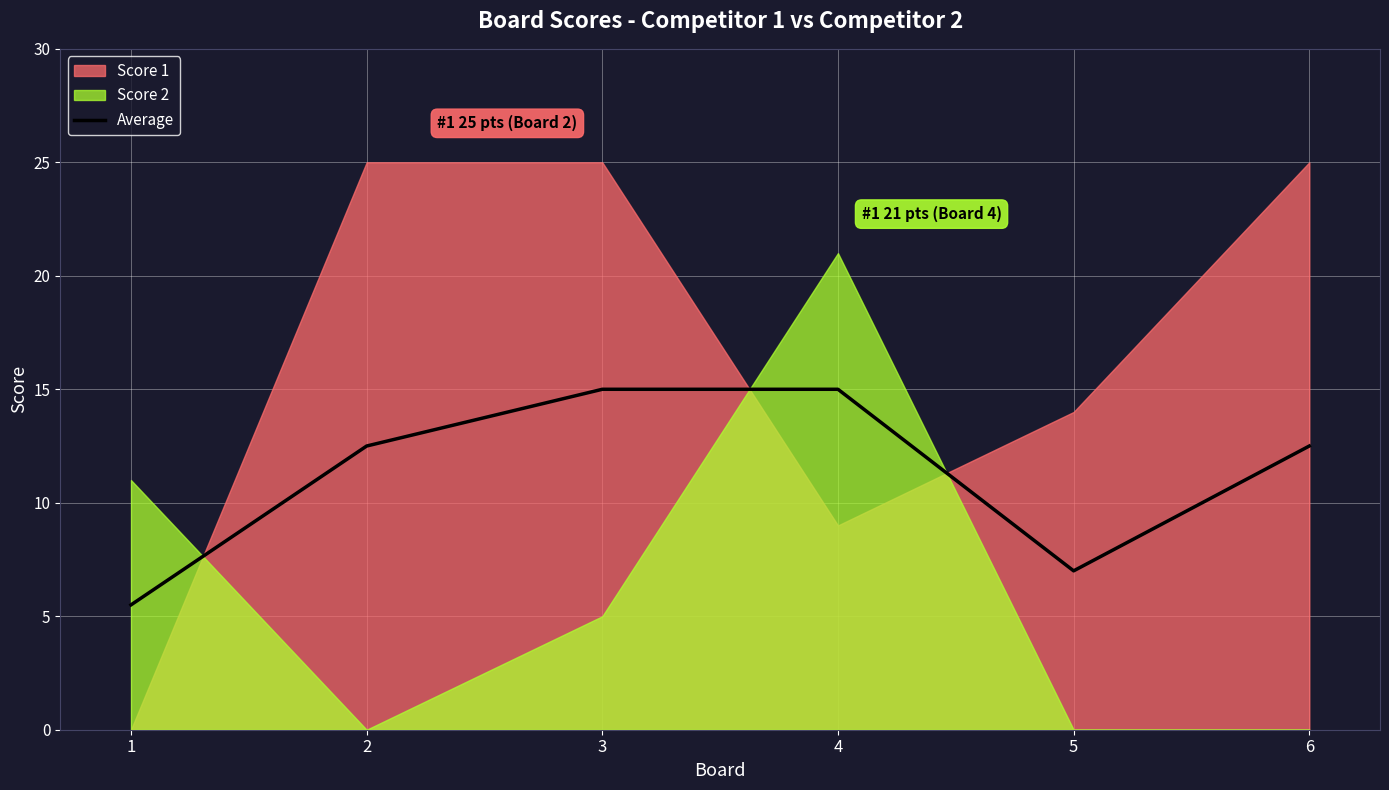

What is the ratio of the value at 3 to the value at 5?

2.1